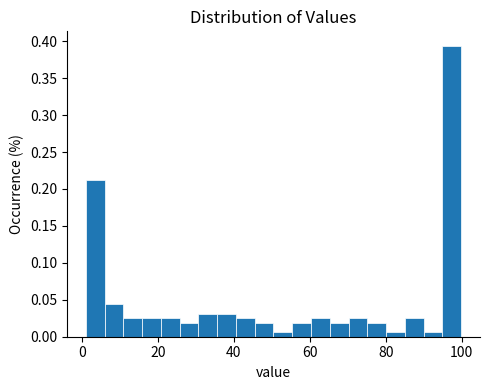

Read against the x-axis, roughly where is the centre of the tallest bar?

98